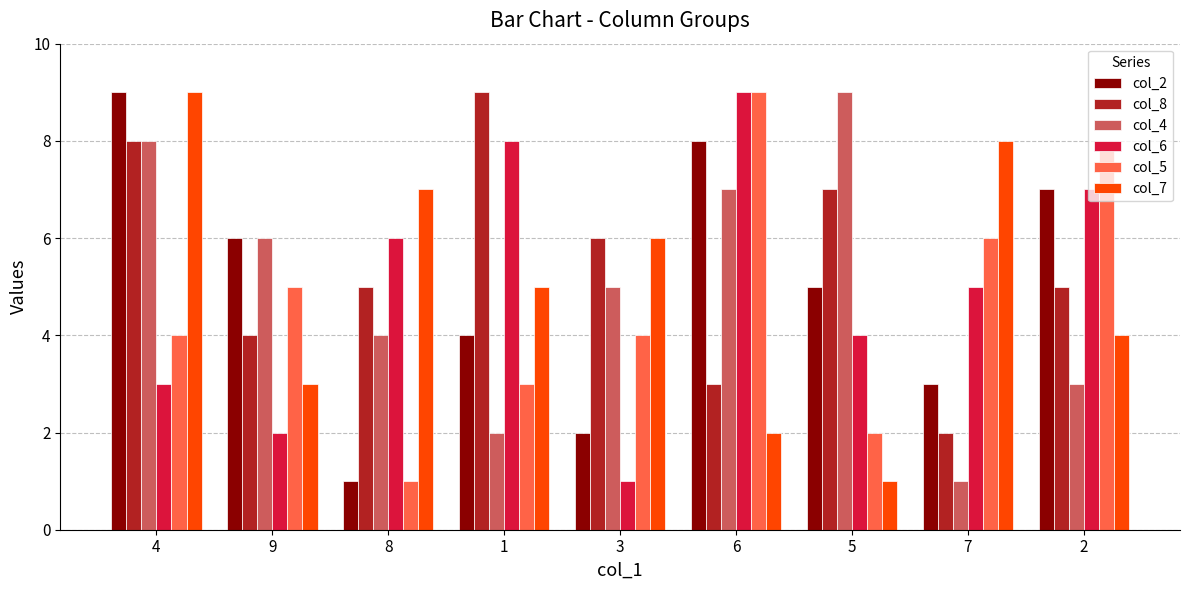

Which category has the highest value in the col_2 series?

4